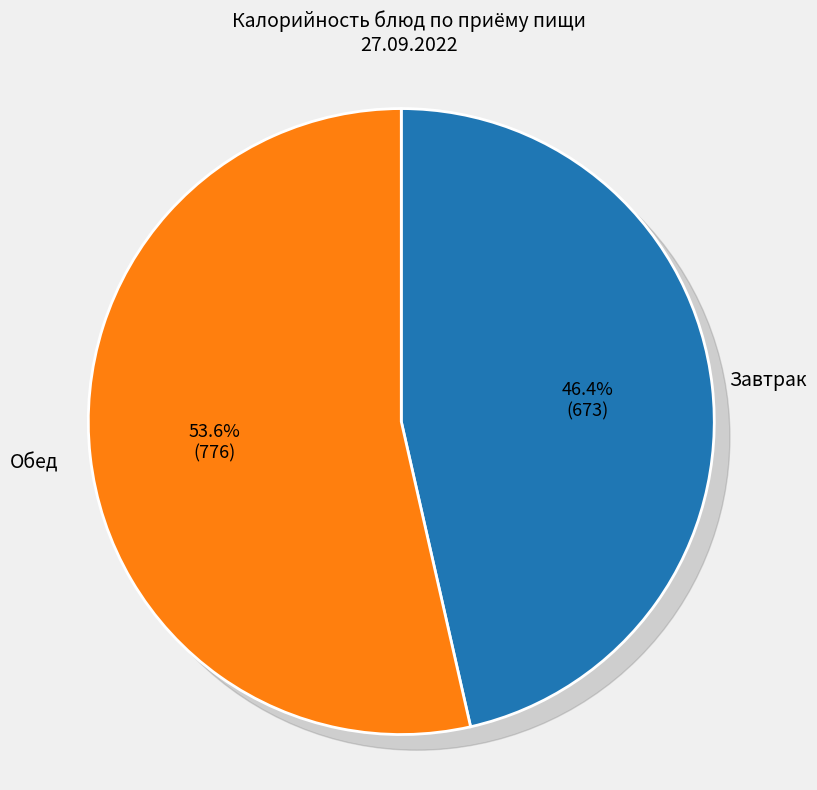

Does рыба запеченная с овощами account for over 50% of the chart?

No